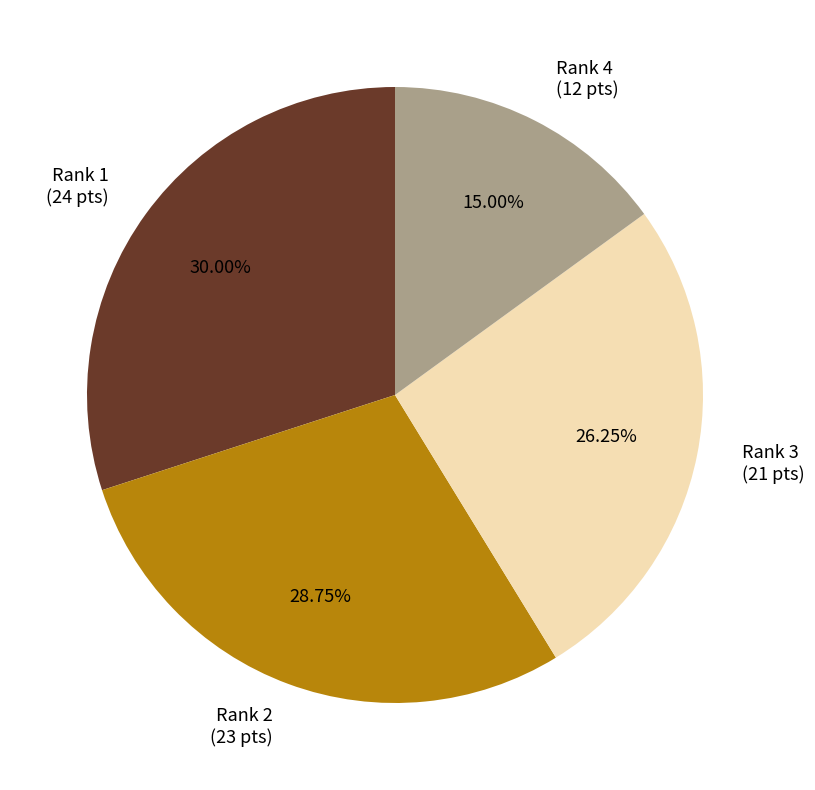

Does Rank 4 (12 pts) account for over 50% of the chart?

No